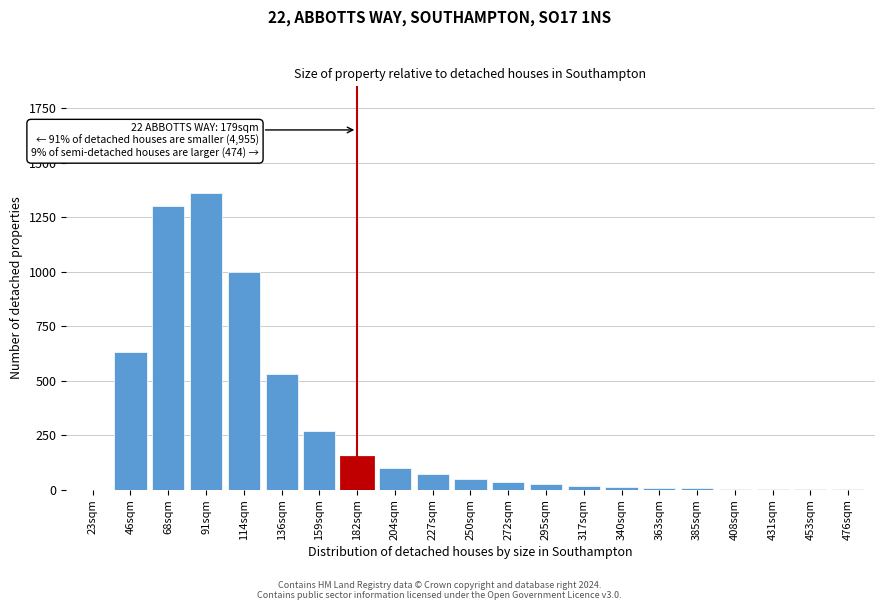

At which label is the value closest to 680?

46sqm